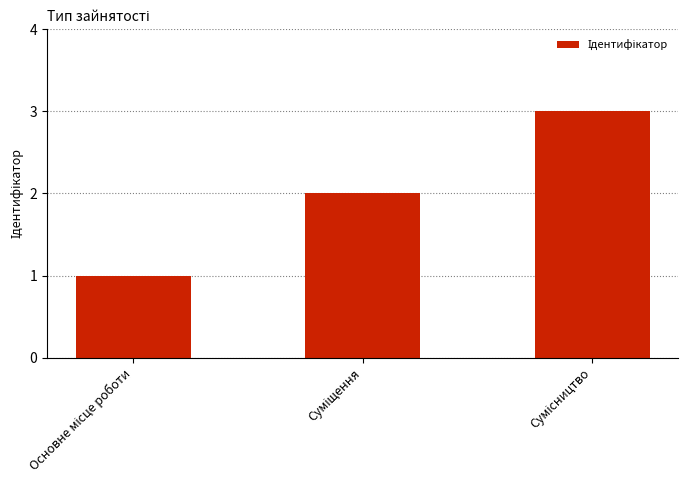

How many bars are there in total?

3